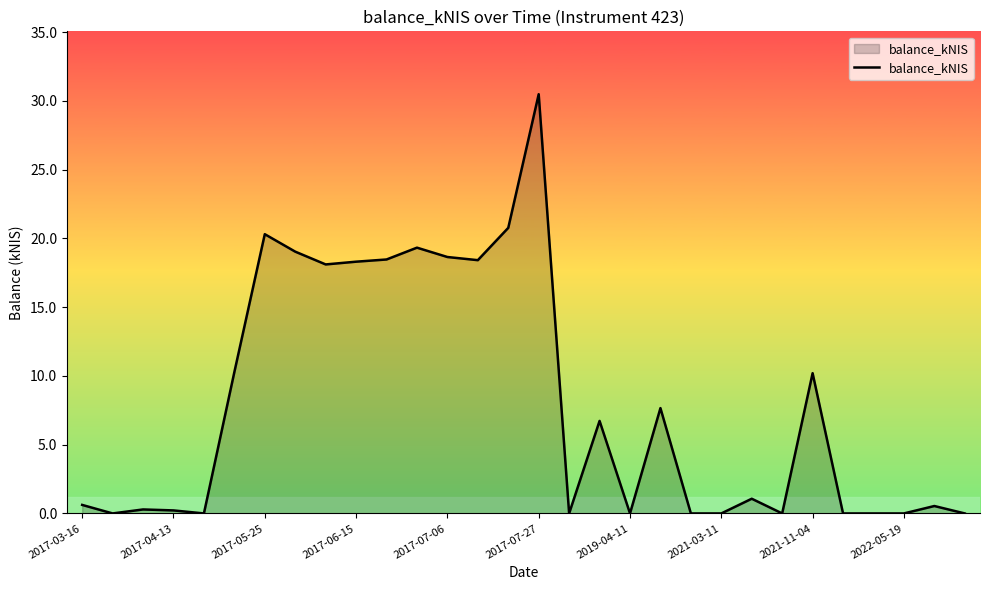

What is the difference between the maximum and minimum values?

30.5